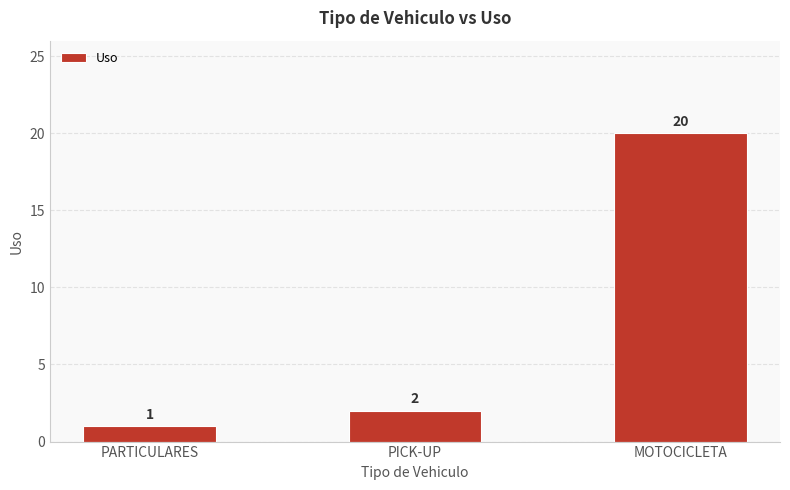

What is the value of the 1st bar from the left?

1